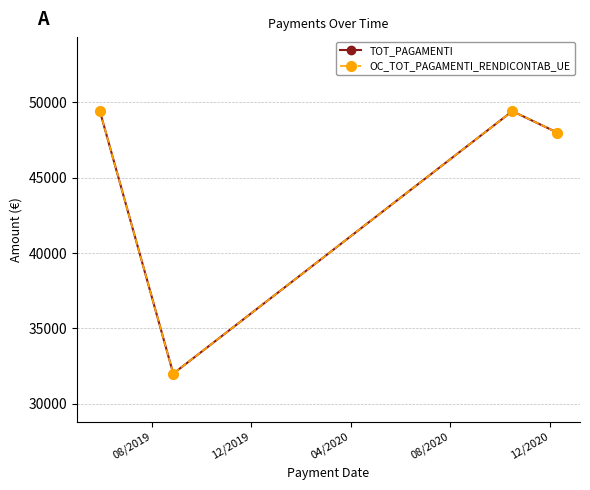

Does the chart have visible grid lines?

Yes